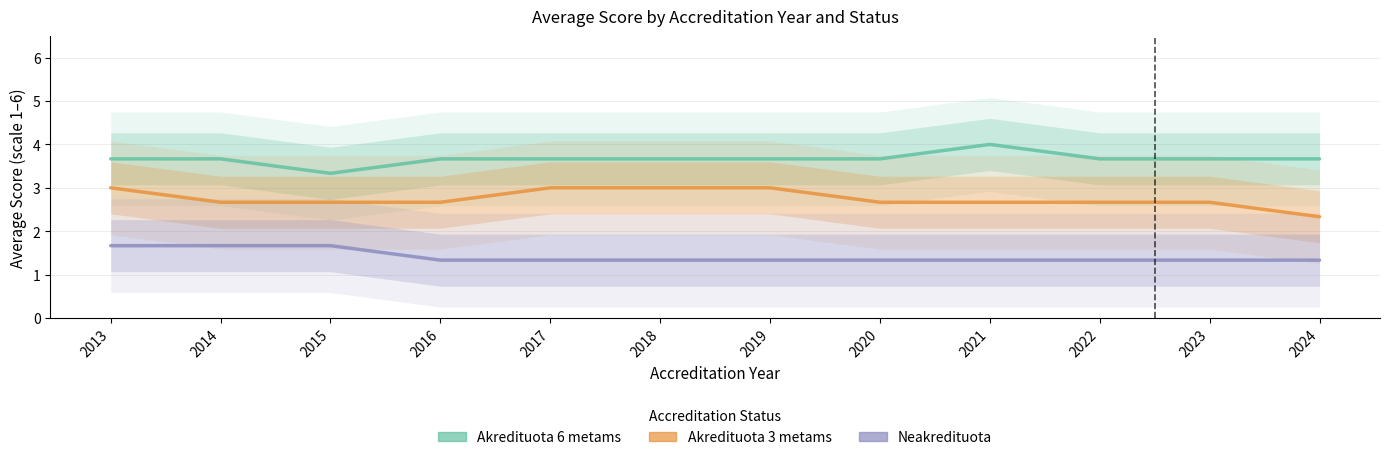

True or false: Akredituota 3 metams has a value of 2.7 at 2021.

True